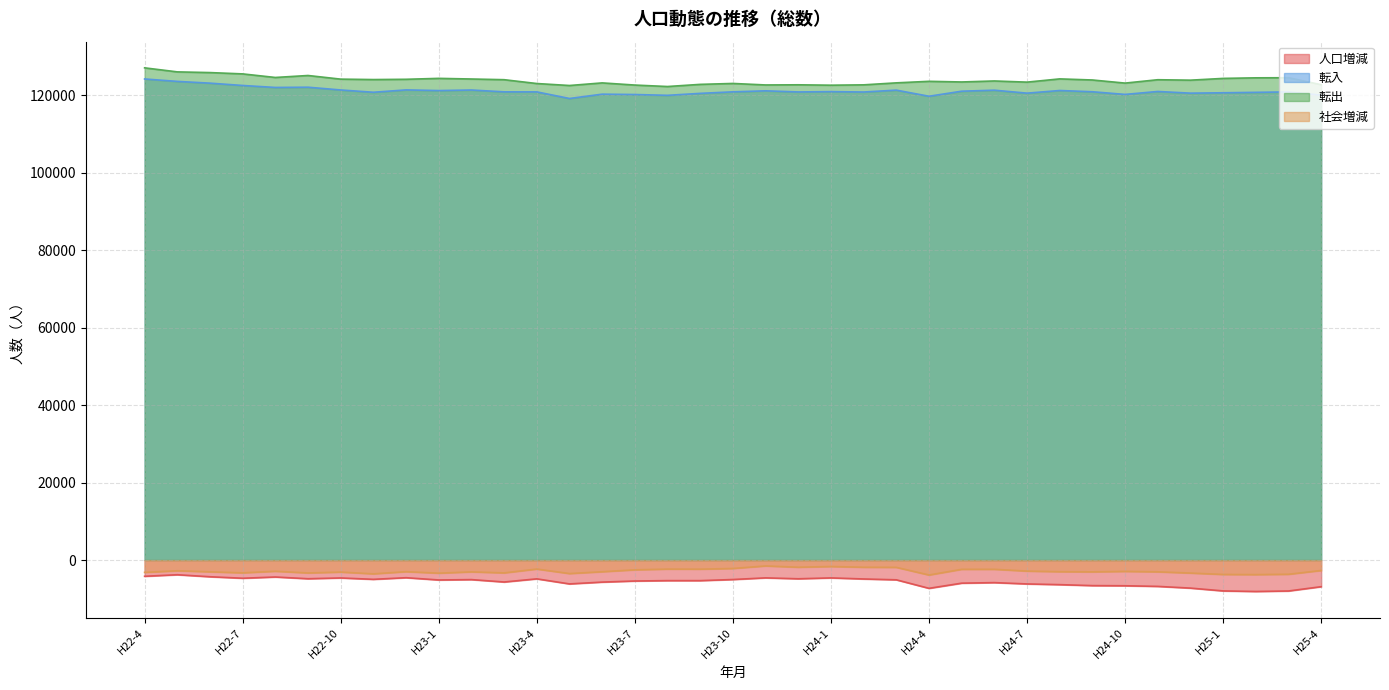

Reading left to right, extract all data points from this chart.

人口増減: H22-4=-4179	H22-5=-3782	H22-6=-4301	H22-7=-4685	H22-8=-4365	H22-9=-4814	H22-10=-4612	H22-11=-4967	H22-12=-4550	H23-1=-5132	H23-2=-5040	H23-3=-5657	H23-4=-4844	H23-5=-6150	H23-6=-5683	H23-7=-5402	H23-8=-5302	H23-9=-5305	H23-10=-5016	H23-11=-4591	H23-12=-4828	H24-1=-4601	H24-2=-4875	H24-3=-5092	H24-4=-7292	H24-5=-5959	H24-6=-5818	H24-7=-6158	H24-8=-6341	H24-9=-6590	H24-10=-6630	H24-11=-6791	H24-12=-7235	H25-1=-7959	H25-2=-8106	H25-3=-7979	H25-4=-6866
転入: H22-4=124247	H22-5=123622	H22-6=123169	H22-7=122569	H22-8=122058	H22-9=122119	H22-10=121409	H22-11=120817	H22-12=121426	H23-1=121254	H23-2=121396	H23-3=120926	H23-4=120913	H23-5=119209	H23-6=120325	H23-7=120235	H23-8=120025	H23-9=120532	H23-10=120926	H23-11=121188	H23-12=120899	H24-1=120980	H24-2=120882	H24-3=121366	H24-4=119786	H24-5=121091	H24-6=121351	H24-7=120586	H24-8=121271	H24-9=120947	H24-10=120261	H24-11=121021	H24-12=120587	H25-1=120684	H25-2=120795	H25-3=120908	H25-4=120079
転出: H22-4=127121	H22-5=126080	H22-6=125898	H22-7=125559	H22-8=124637	H22-9=125145	H22-10=124206	H22-11=124097	H22-12=124165	H23-1=124404	H23-2=124240	H23-3=124062	H23-4=123071	H23-5=122561	H23-6=123233	H23-7=122675	H23-8=122299	H23-9=122854	H23-10=123091	H23-11=122703	H23-12=122743	H24-1=122640	H24-2=122731	H24-3=123243	H24-4=123641	H24-5=123475	H24-6=123732	H24-7=123431	H24-8=124269	H24-9=123986	H24-10=123182	H24-11=124053	H24-12=123939	H25-1=124394	H25-2=124543	H25-3=124570	H25-4=122764
社会増減: H22-4=-3173	H22-5=-2757	H22-6=-3028	H22-7=-3297	H22-8=-2881	H22-9=-3327	H22-10=-3097	H22-11=-3553	H22-12=-2994	H23-1=-3380	H23-2=-3044	H23-3=-3309	H23-4=-2314	H23-5=-3481	H23-6=-3009	H23-7=-2516	H23-8=-2327	H23-9=-2348	H23-10=-2165	H23-11=-1515	H23-12=-1844	H24-1=-1660	H24-2=-1849	H24-3=-1877	H24-4=-3855	H24-5=-2384	H24-6=-2381	H24-7=-2845	H24-8=-2998	H24-9=-3039	H24-10=-2921	H24-11=-3032	H24-12=-3352	H25-1=-3710	H25-2=-3748	H25-3=-3662	H25-4=-2685